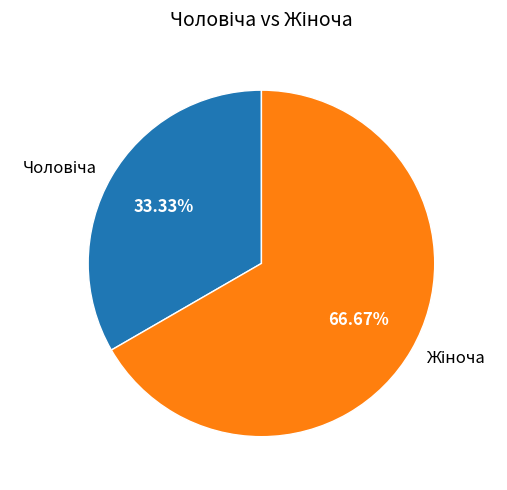

How many segments does this pie chart have?

2